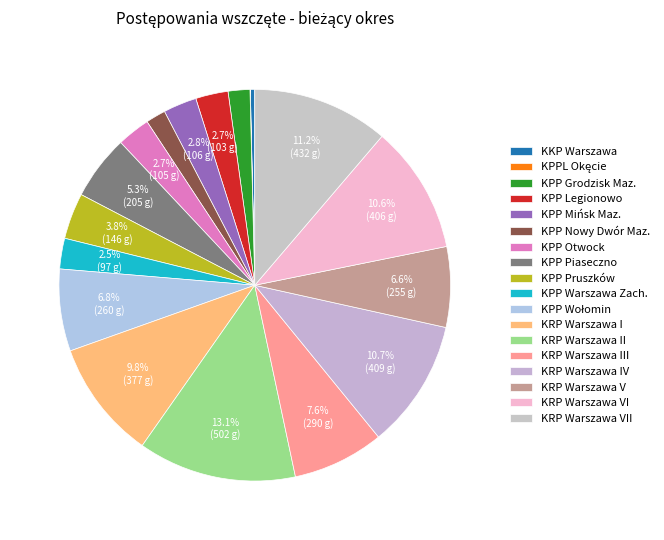

How many slices are in this pie chart?

18